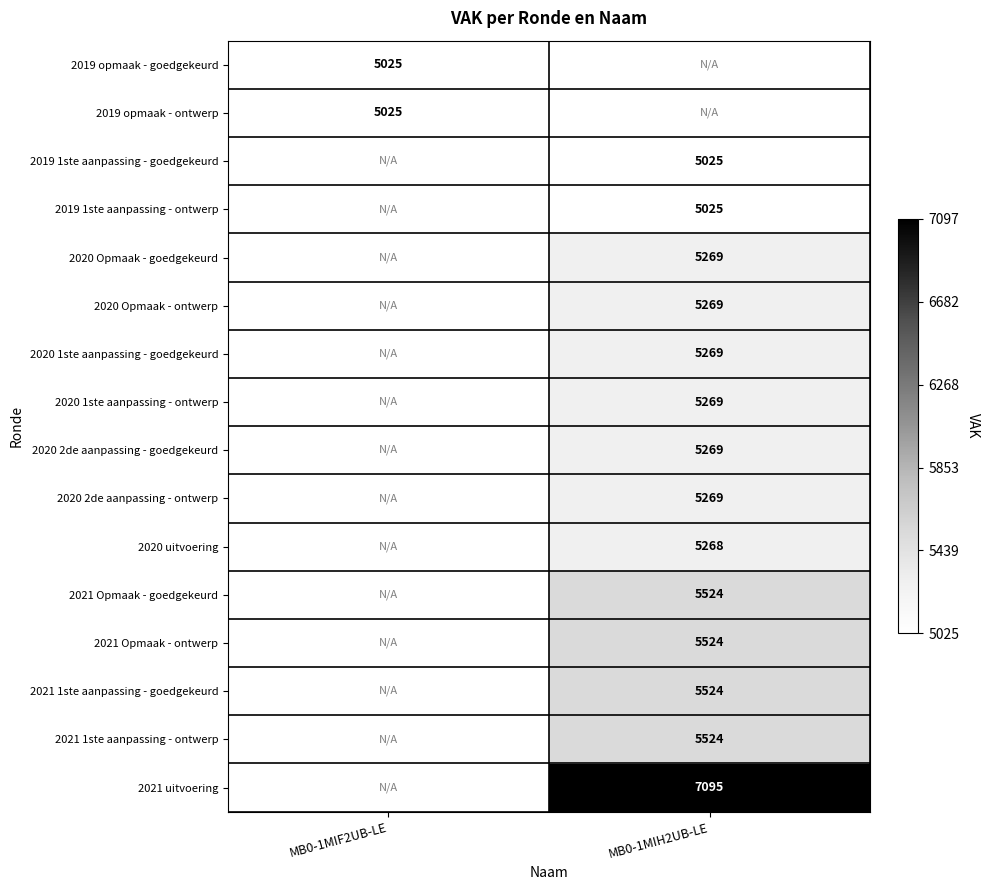

Is it true that 2019 opmaak - ontwerp equals 1854 at MB0-1MIF2UB-LE?

False